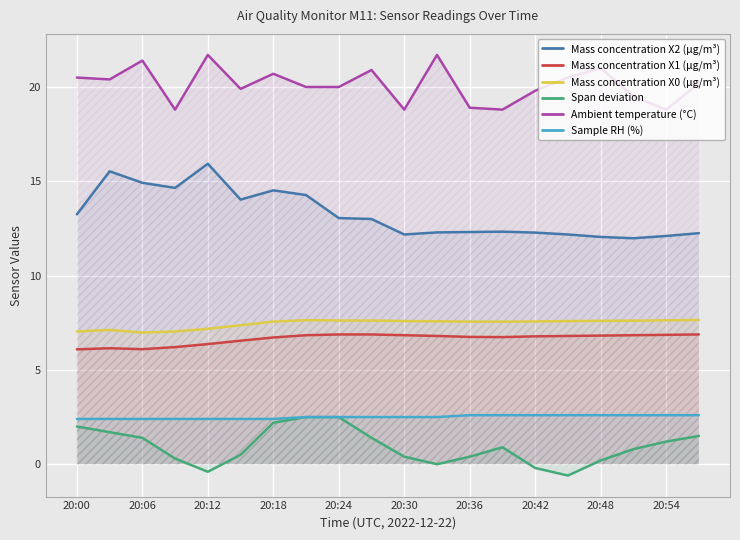

How many lines are shown in the chart?

6